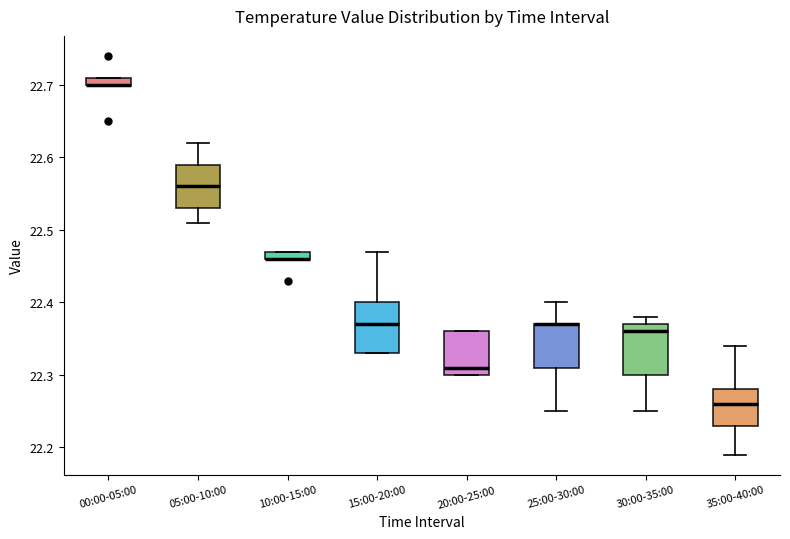

Where is the lower edge of the box for 05:00-10:00 on the y-axis? The values are not printed on the chart, so give them approximately, as read against the axis.

22.53